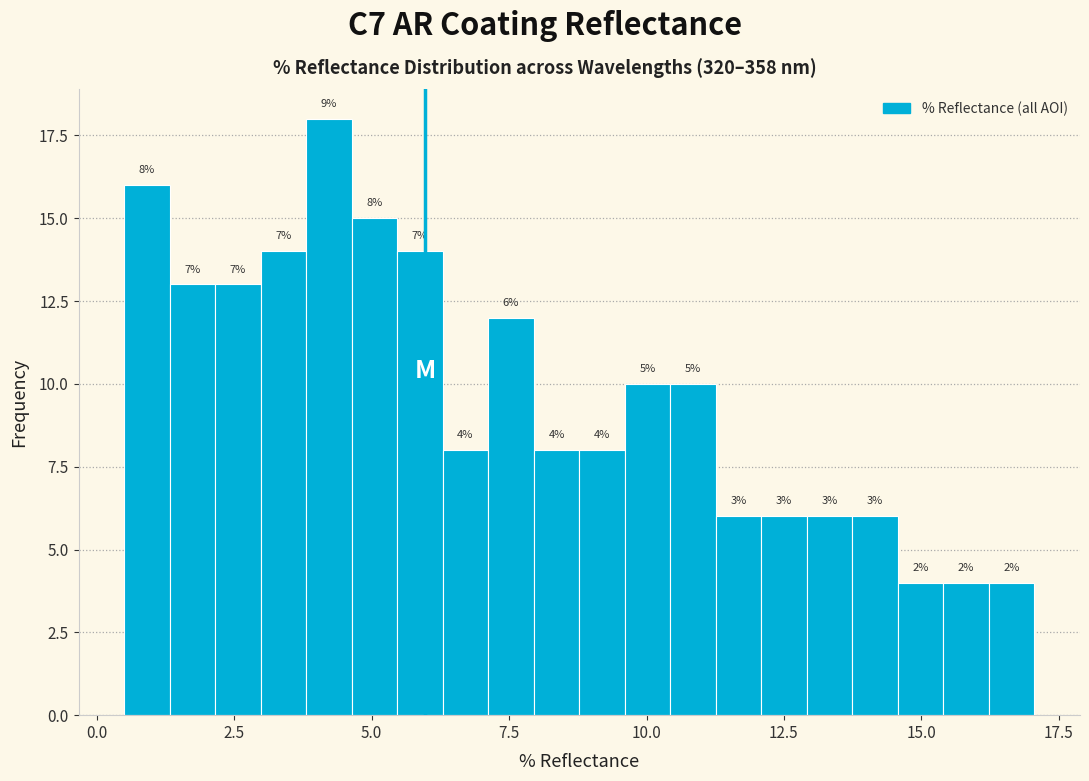

Read against the x-axis, roughly where is the centre of the tallest bar?

4.0